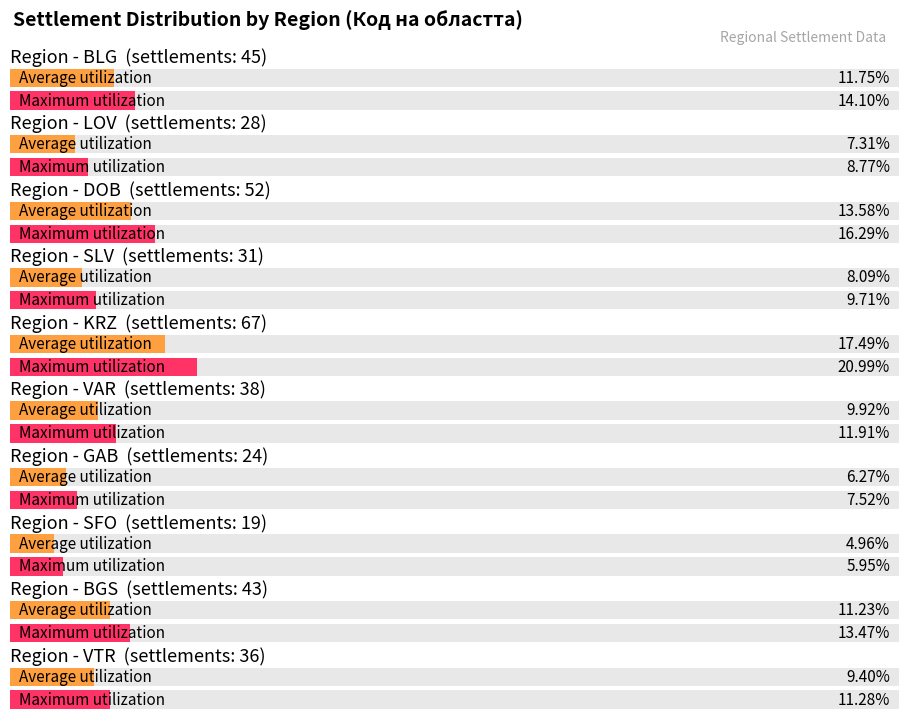

List the series in order of their peak value, highest first.

Maximum utilization, Average utilization